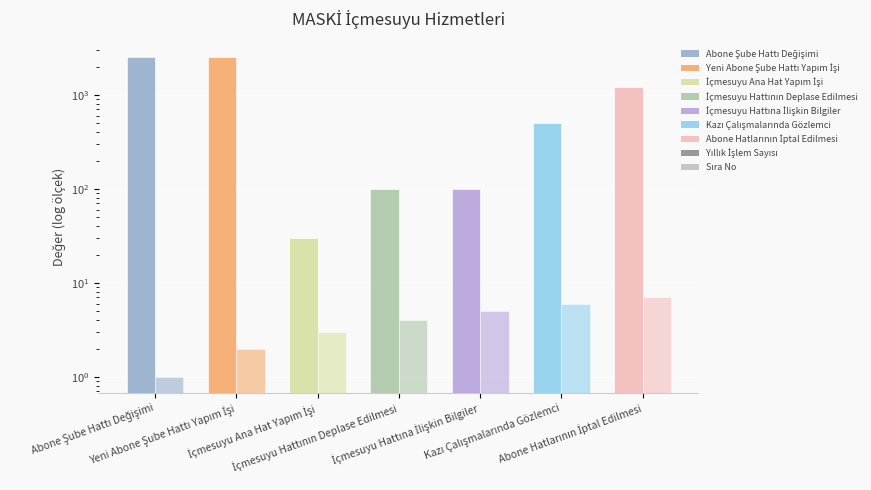

Reading right to left, transcribe all the data shown in this chart.

Yıllık İşlem Sayısı: Abone Hatlarının İptal Edilmesi=1200	Kazı Çalışmalarında Gözlemci=500	İçmesuyu Hattına İlişkin Bilgiler=100	İçmesuyu Hattının Deplase Edilmesi=100	İçmesuyu Ana Hat Yapım İşi=30	Yeni Abone Şube Hattı Yapım İşi=2500	Abone Şube Hattı Değişimi=2500
Sıra No: Abone Hatlarının İptal Edilmesi=7	Kazı Çalışmalarında Gözlemci=6	İçmesuyu Hattına İlişkin Bilgiler=5	İçmesuyu Hattının Deplase Edilmesi=4	İçmesuyu Ana Hat Yapım İşi=3	Yeni Abone Şube Hattı Yapım İşi=2	Abone Şube Hattı Değişimi=1